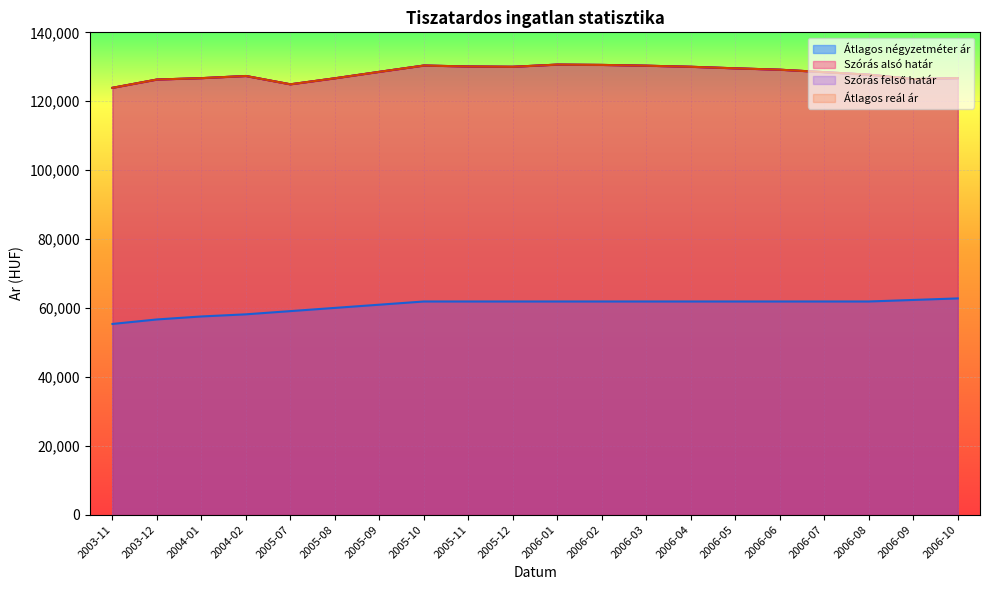

Is it true that Szoras felso hatar equals 126699 at 2004-01?

True